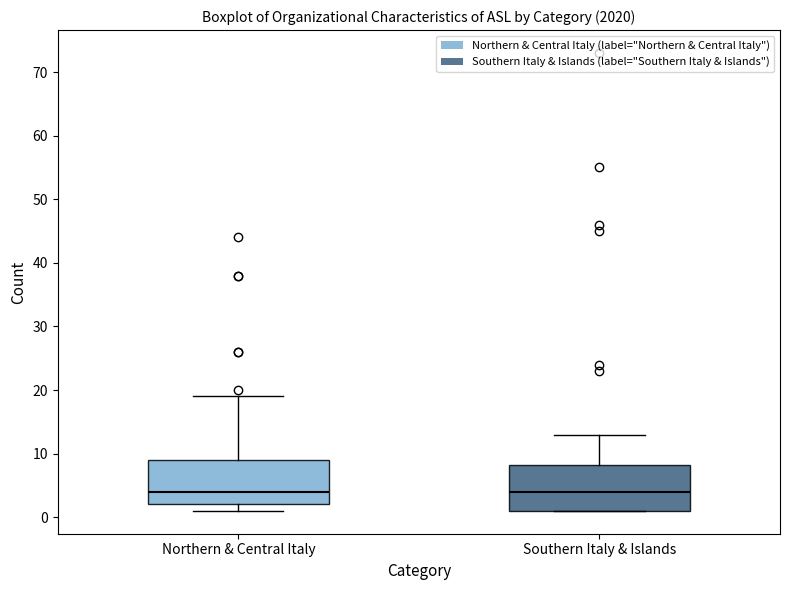

Reading left to right, transcribe this box plot: for each box, give where its median line is, the range the box spans, and where its two whiskers end, as read against the y-axis. The values are not printed on the chart, so give them approximately, as read against the axis.

Northern & Central Italy: median 4, box 2 to 9, whiskers 1 to 19
Southern Italy & Islands: median 4, box 1 to 8, whiskers 1 to 13